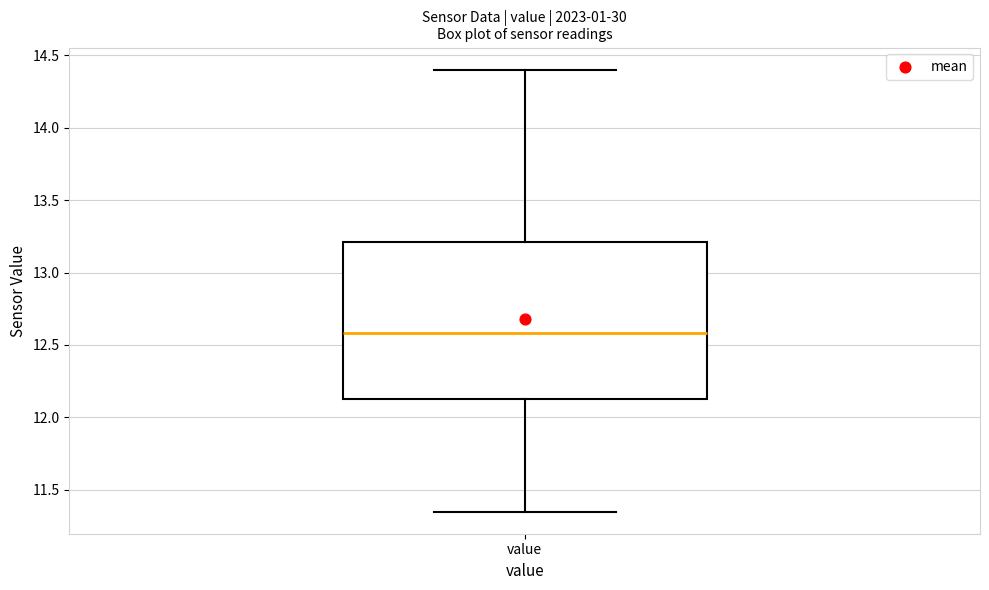

Where does the lower whisker of the box for value end on the y-axis? The values are not printed on the chart, so give them approximately, as read against the axis.

11.35